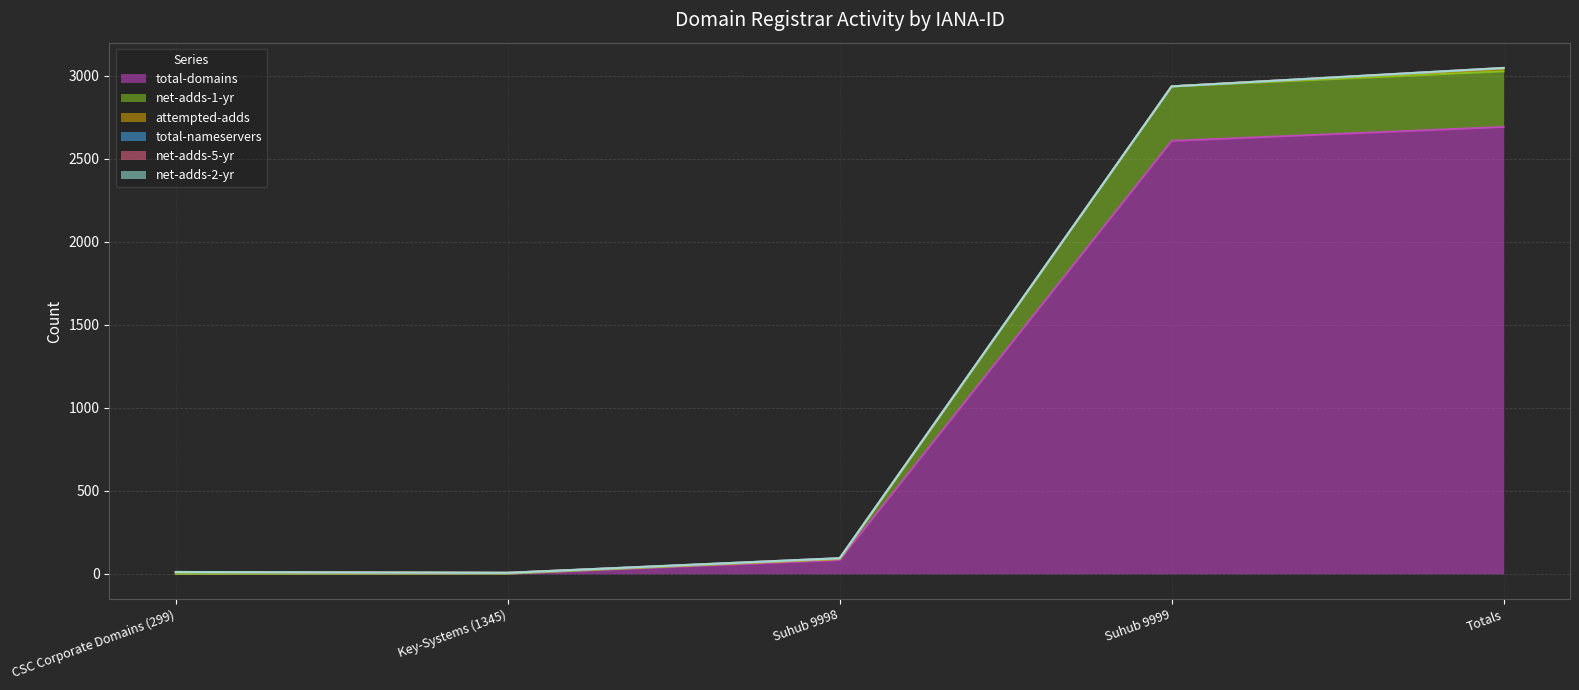

Where is total-nameservers nearest to the value 2?

CSC Corporate Domains (299)